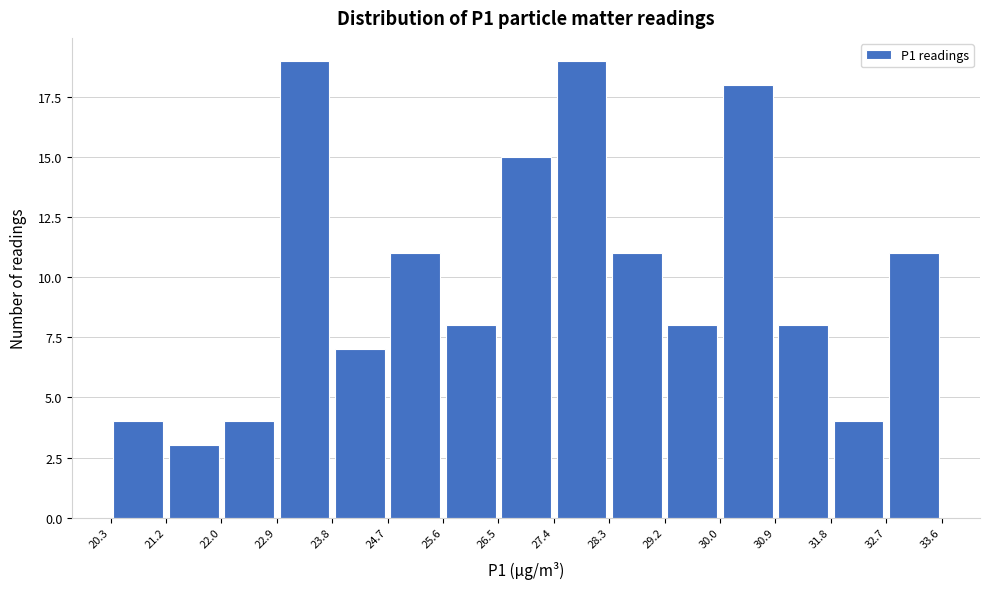

Reading left to right, list every bar in this chart as the range it spans on the x-axis followed by its height. The values are not printed on the chart, so give them approximately, as read against the axis.

20.3 to 21.2: 4
21.2 to 22.0: 3
22.0 to 22.9: 4
22.9 to 23.8: 19
23.8 to 24.7: 7
24.7 to 25.6: 11
25.6 to 26.5: 8
26.5 to 27.4: 15
27.4 to 28.3: 19
28.3 to 29.2: 11
29.2 to 30.0: 8
30.0 to 30.9: 18
30.9 to 31.8: 8
31.8 to 32.7: 4
32.7 to 33.6: 11